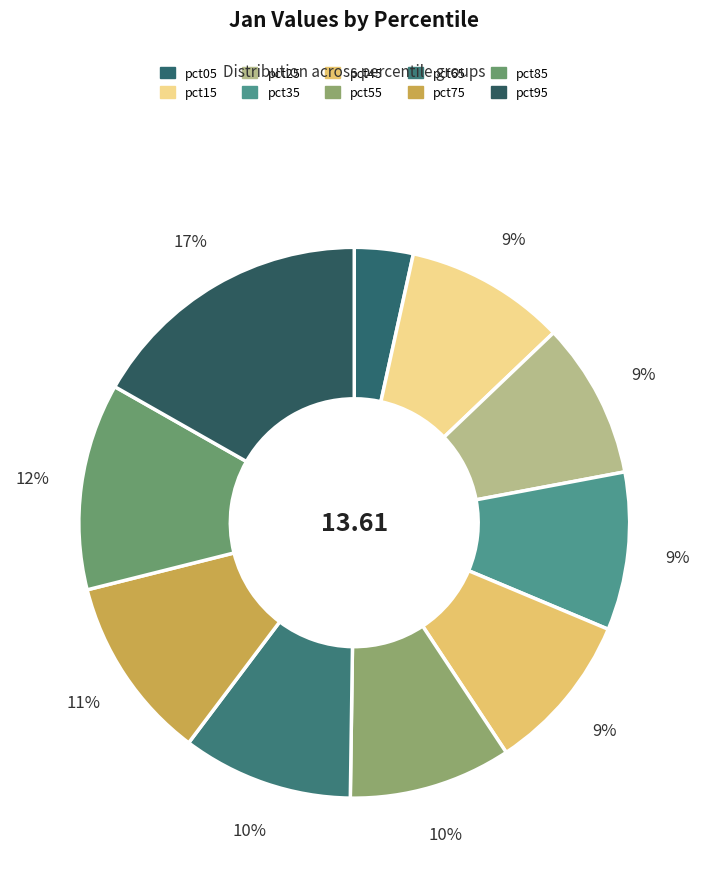

How many segments does this pie chart have?

10